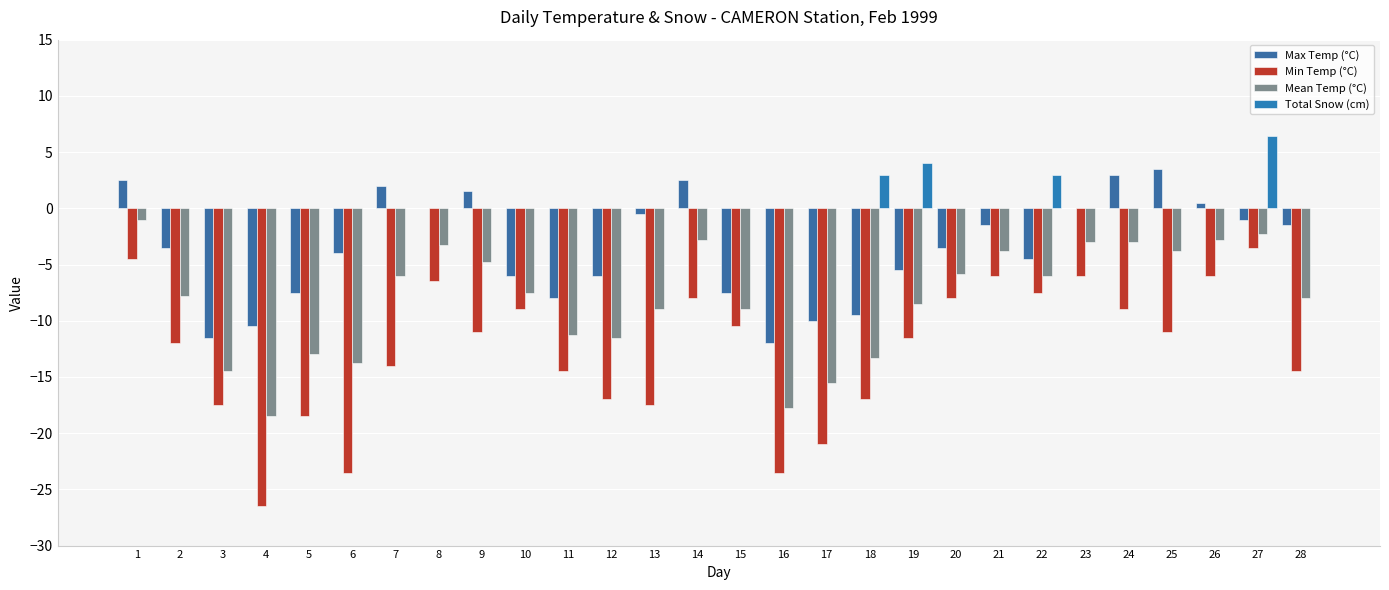

At which label does Min Temp (°C) first exceed -11?

1